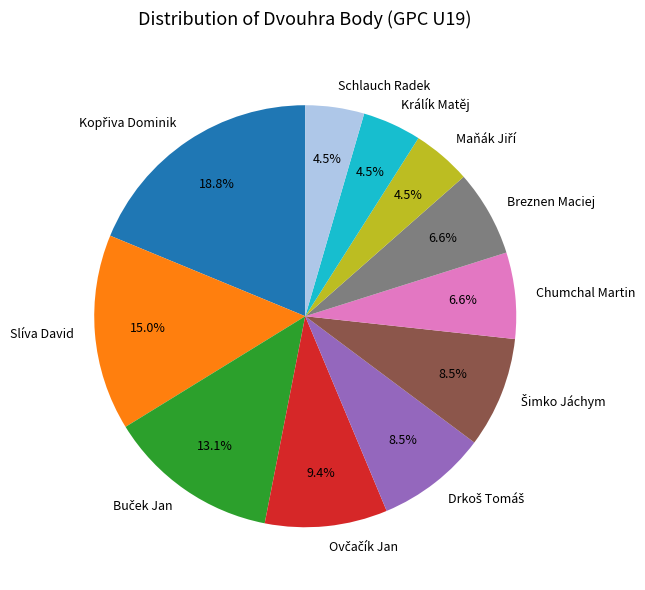

What is the total percentage of Chumchal Martin and Breznen Maciej?

13.2%